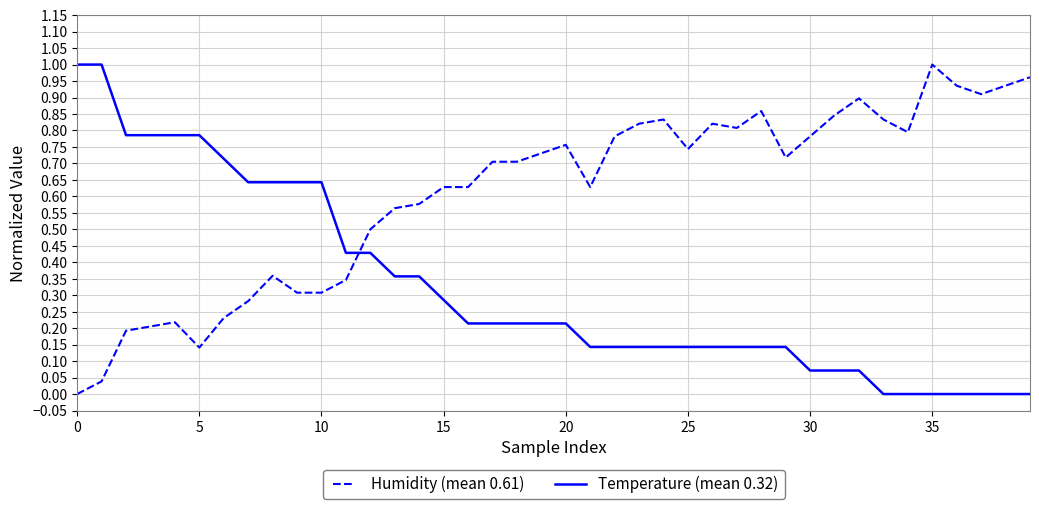

After their last crossing, which series has the higher values: Humidity (mean 0.61) or Temperature (mean 0.32)?

Humidity (mean 0.61)